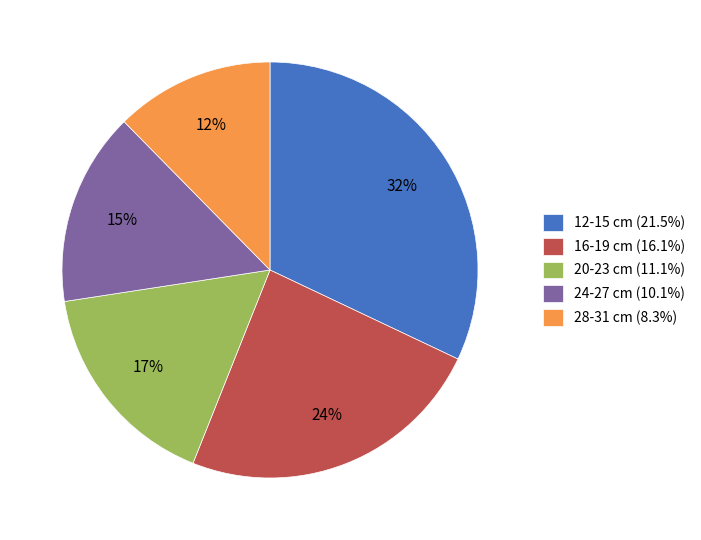

Is there any slice that represents more than half of the pie?

No